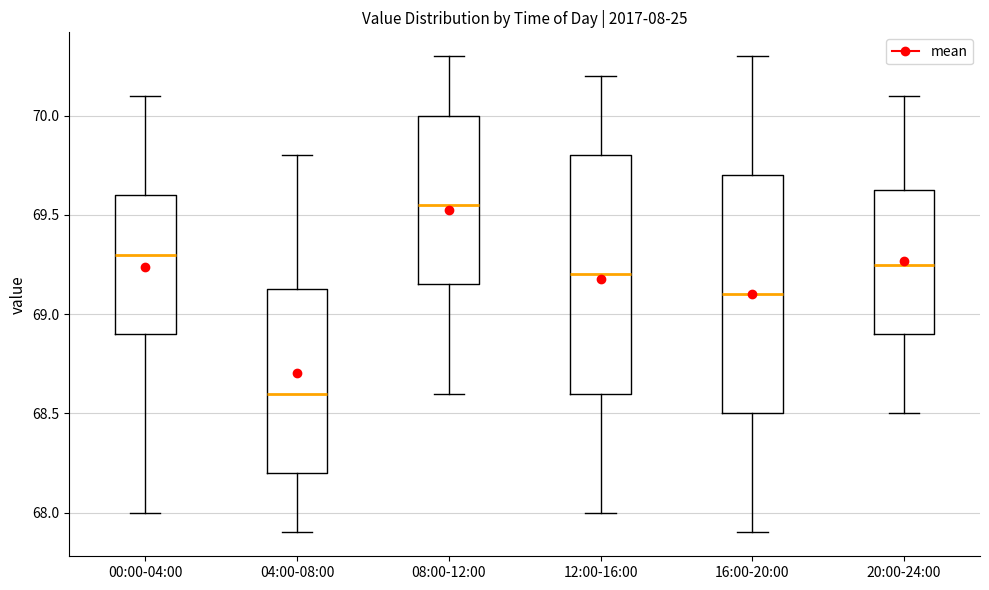

Which box's median line is the highest?

08:00-12:00